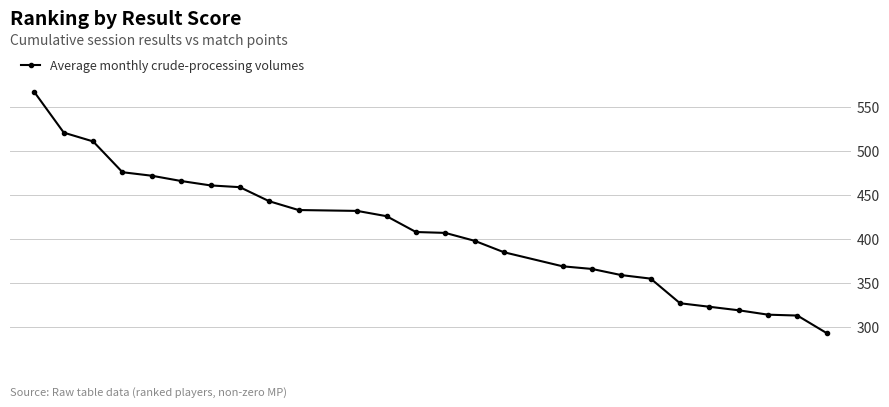

What is the greatest value displayed?

567